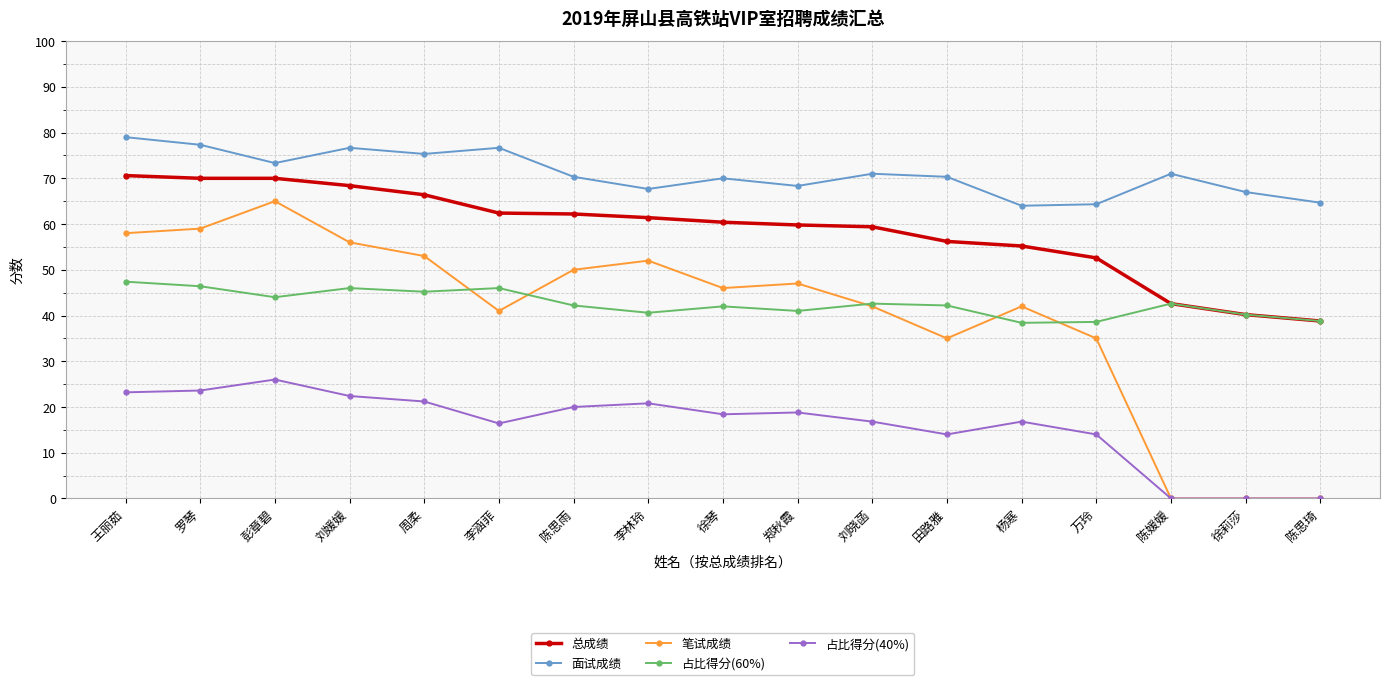

What is the lowest value of the 总成绩 series?

38.8